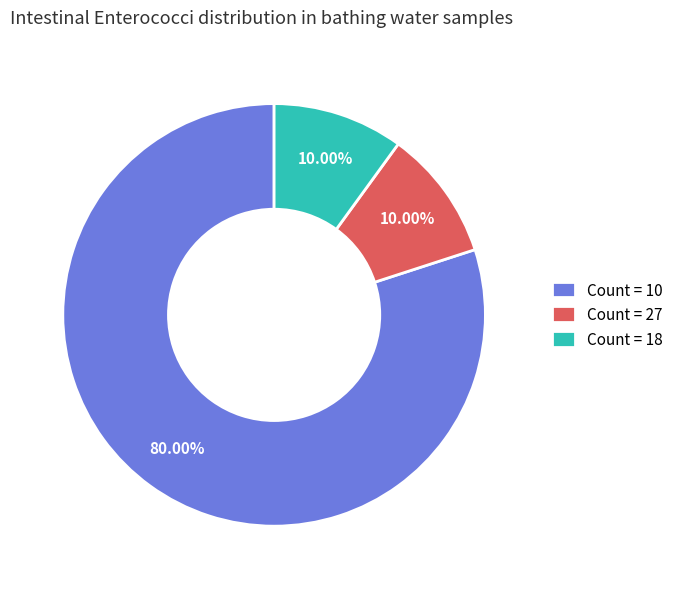

Is the sum of Count = 18 and Count = 10 greater than half?

Yes